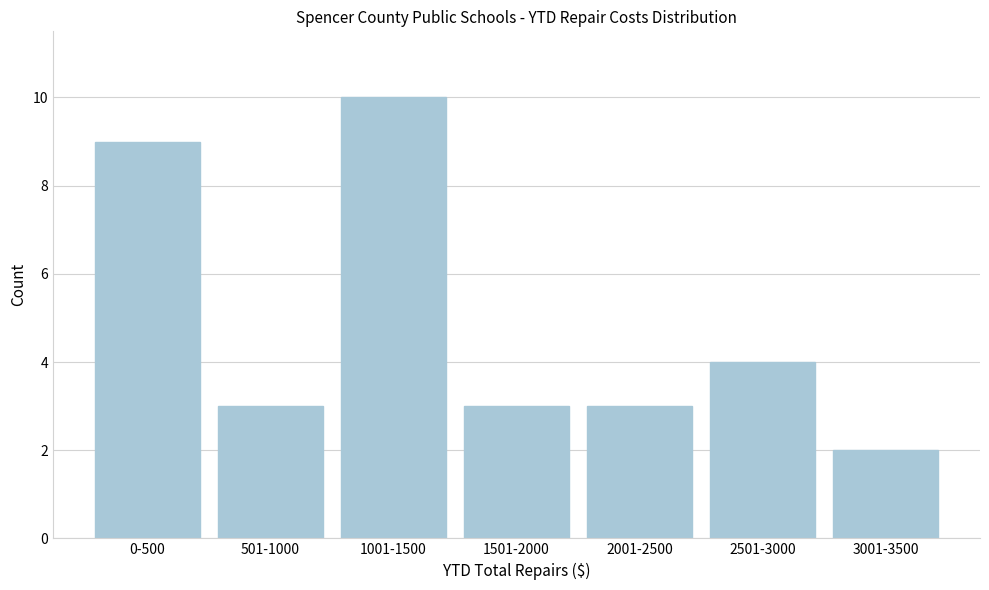

Reading left to right, list all the values displayed in this chart.

9	3	10	3	3	4	2